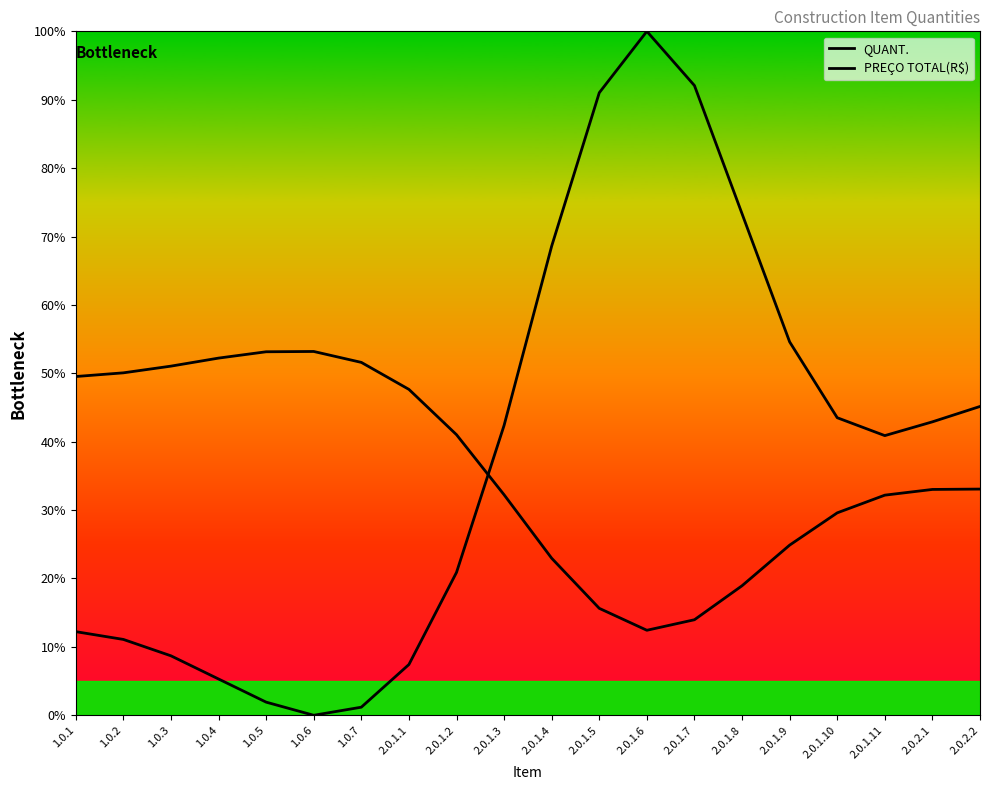

Reading right to left, list all the values displayed in this chart.

QUANT.: 2.0.2.2=45.2	2.0.2.1=42.9	2.0.1.11=40.9	2.0.1.10=43.5	2.0.1.9=54.6	2.0.1.8=73.3	2.0.1.7=92.1	2.0.1.6=100.0	2.0.1.5=91.0	2.0.1.4=68.6	2.0.1.3=42.4	2.0.1.2=20.9	2.0.1.1=7.4	1.0.7=1.2	1.0.6=0.0	1.0.5=1.9	1.0.4=5.3	1.0.3=8.7	1.0.2=11.1	1.0.1=12.2
PREÇO TOTAL(R$): 2.0.2.2=33.1	2.0.2.1=33.0	2.0.1.11=32.2	2.0.1.10=29.6	2.0.1.9=24.9	2.0.1.8=18.9	2.0.1.7=14.0	2.0.1.6=12.4	2.0.1.5=15.6	2.0.1.4=23.0	2.0.1.3=32.2	2.0.1.2=41.0	2.0.1.1=47.7	1.0.7=51.6	1.0.6=53.2	1.0.5=53.1	1.0.4=52.2	1.0.3=51.0	1.0.2=50.1	1.0.1=49.5